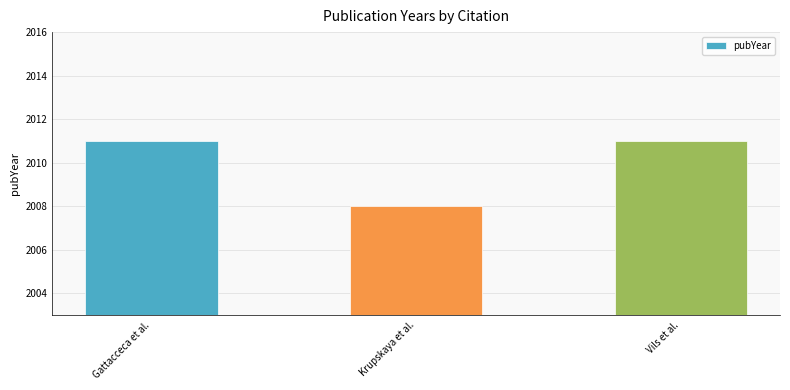

What is the change in value from Gattacceca et al. to Krupskaya et al.?

-3